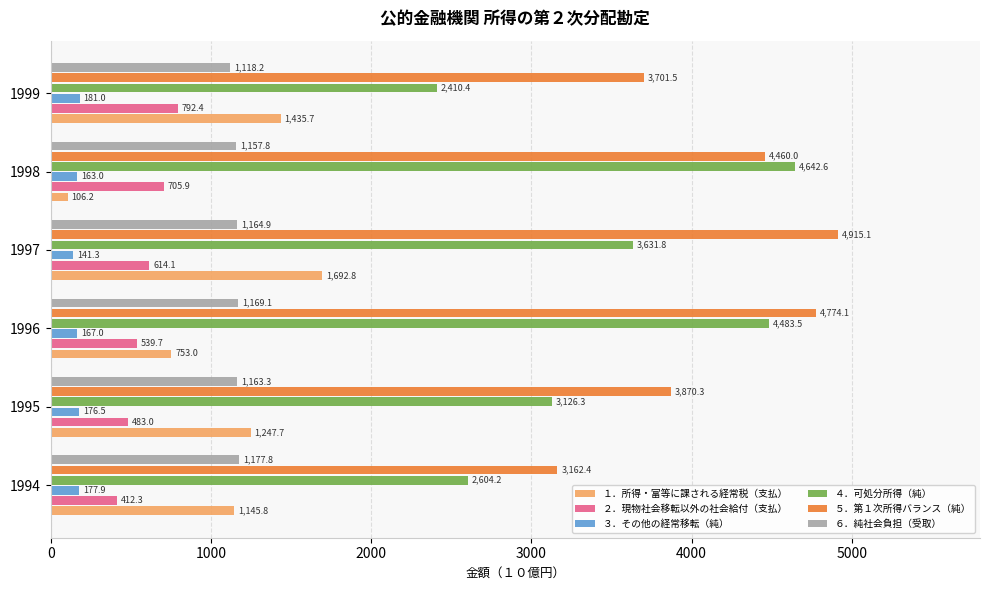

What are all the series names shown in the legend?

１．所得・富等に課される経常税（支払）, ２．現物社会移転以外の社会給付（支払）, ３．その他の経常移転（純）, ４．可処分所得（純）, ５．第１次所得バランス（純）, ６．純社会負担（受取）